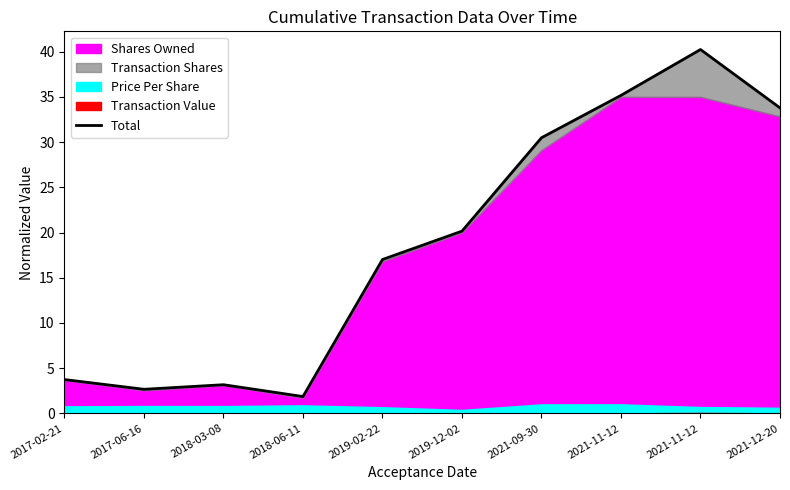

Which label corresponds to the largest value in the chart?

2021-11-12